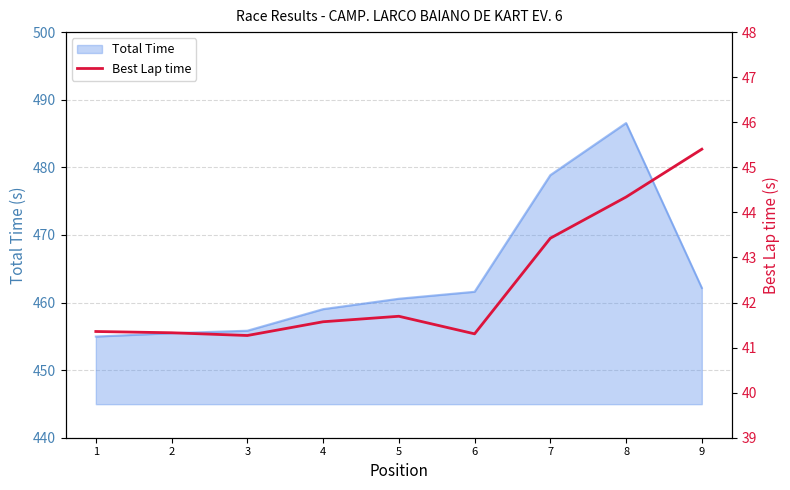

At which category does the data reach its first local valley?

3